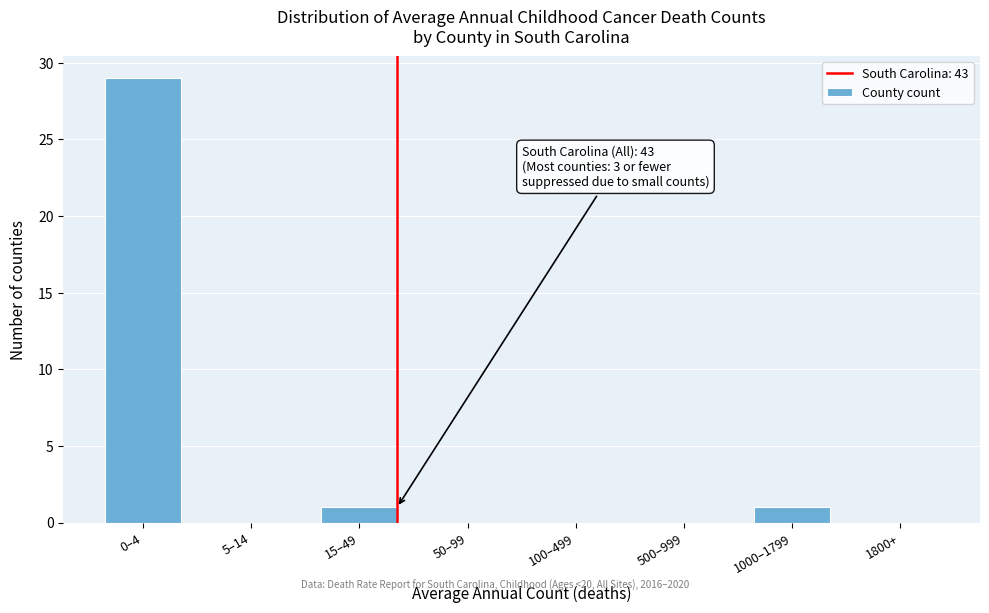

Reading left to right, what are all the values shown in this chart?

0–4=29	5–14=0	15–49=1	50–99=0	100–499=0	500–999=0	1000–1799=1	1800+=0